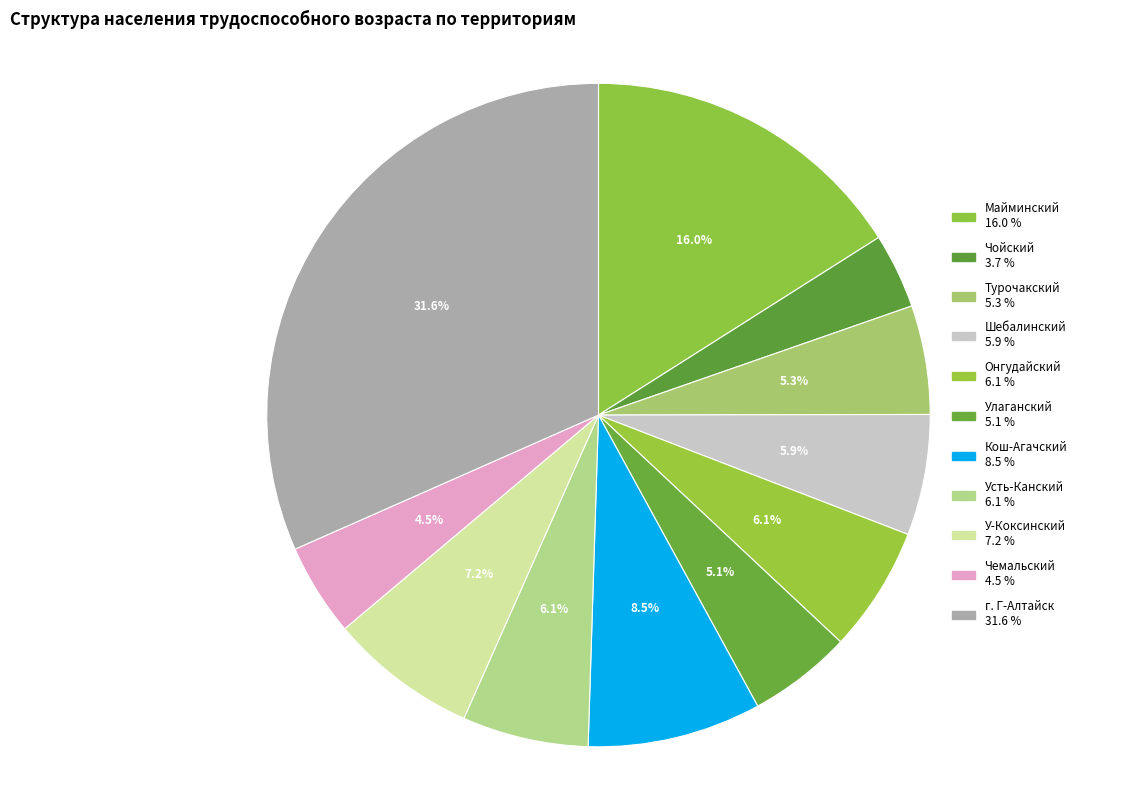

How many segments does this pie chart have?

11